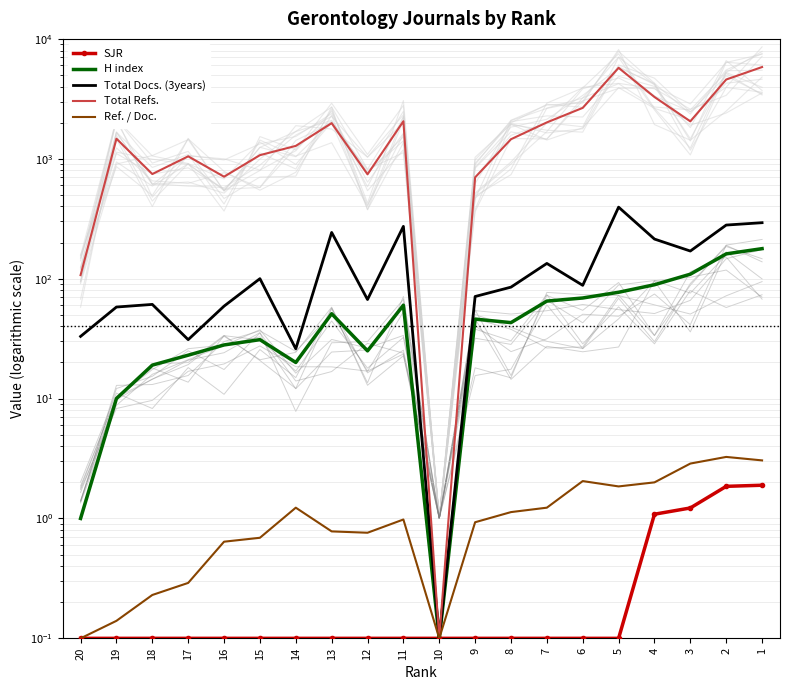

In Total Refs., how many points are lower than both neighbors (excluding endpoints)?

5